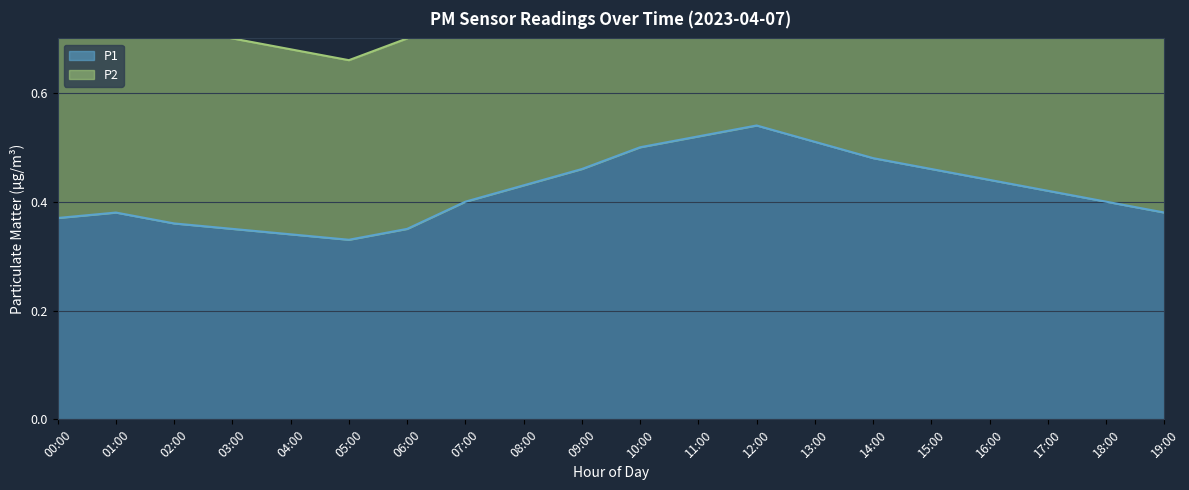

List the series in order of their peak value, lowest first.

P1, P2